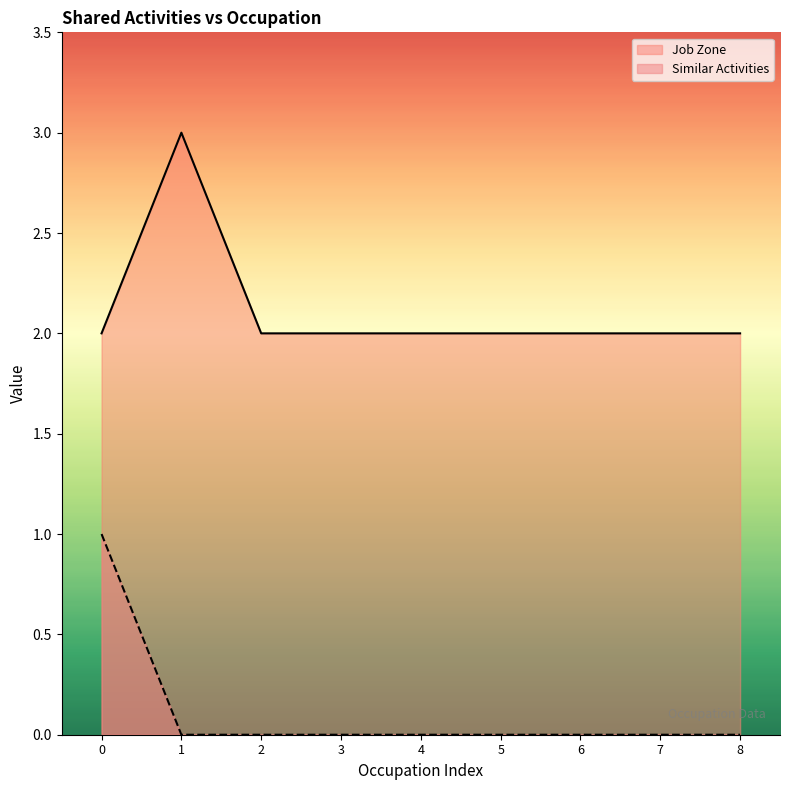

Reading left to right, what are all the values shown in this chart?

Similar Activities: 0=1	1=0	2=0	3=0	4=0	5=0	6=0	7=0	8=0
Job Zone: 0=2	1=3	2=2	3=2	4=2	5=2	6=2	7=2	8=2